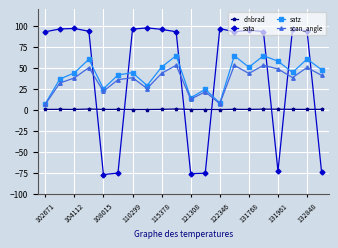

What is the value of the satz point at the 16th from the left?

64.4